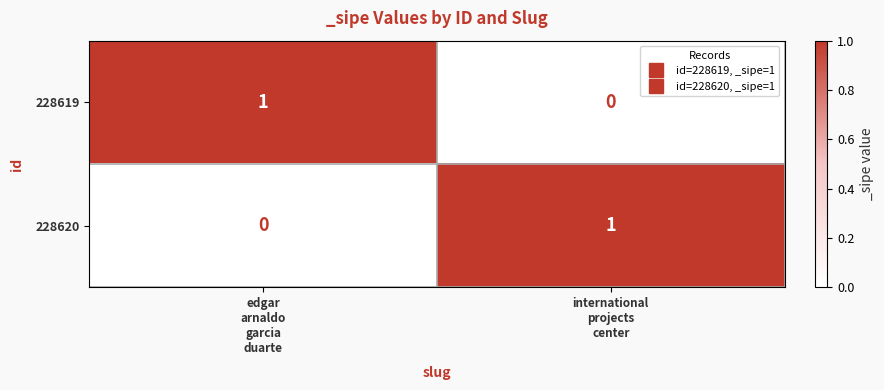

Reading right to left, transcribe all the data shown in this chart.

228619: 0	1
228620: 1	0